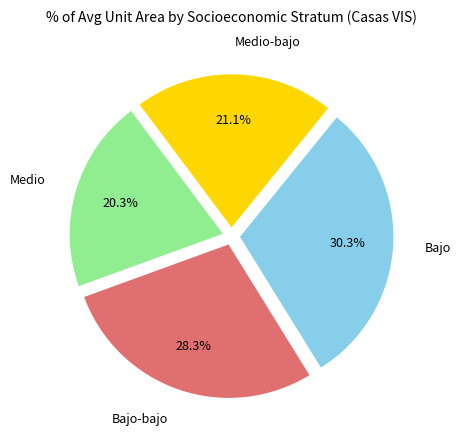

How many slices are in this pie chart?

4